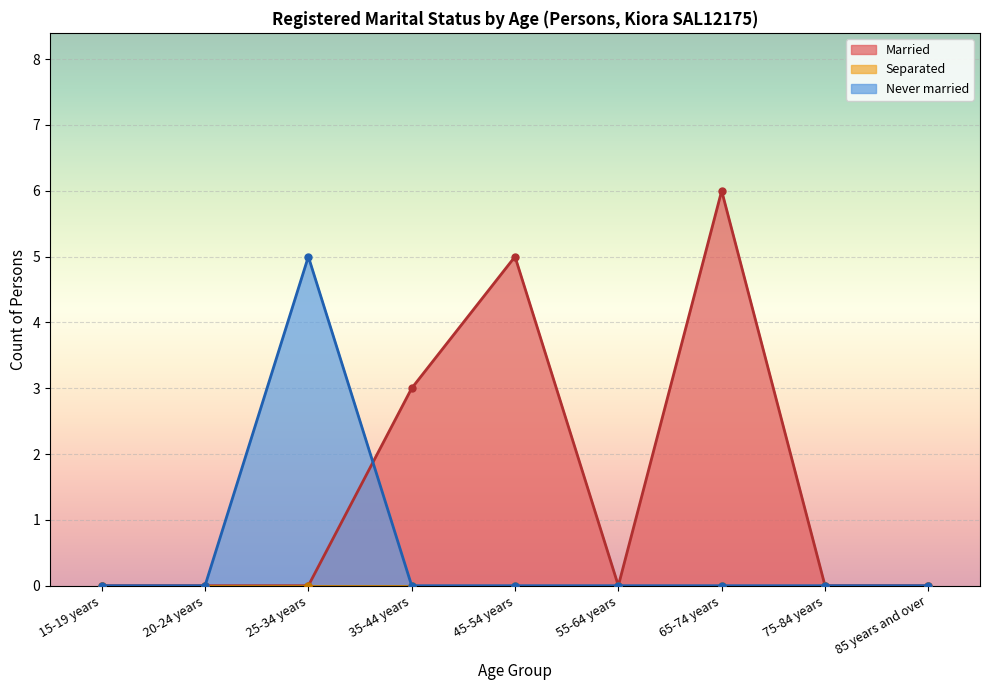

At how many categories does at least one series exceed 3?

3